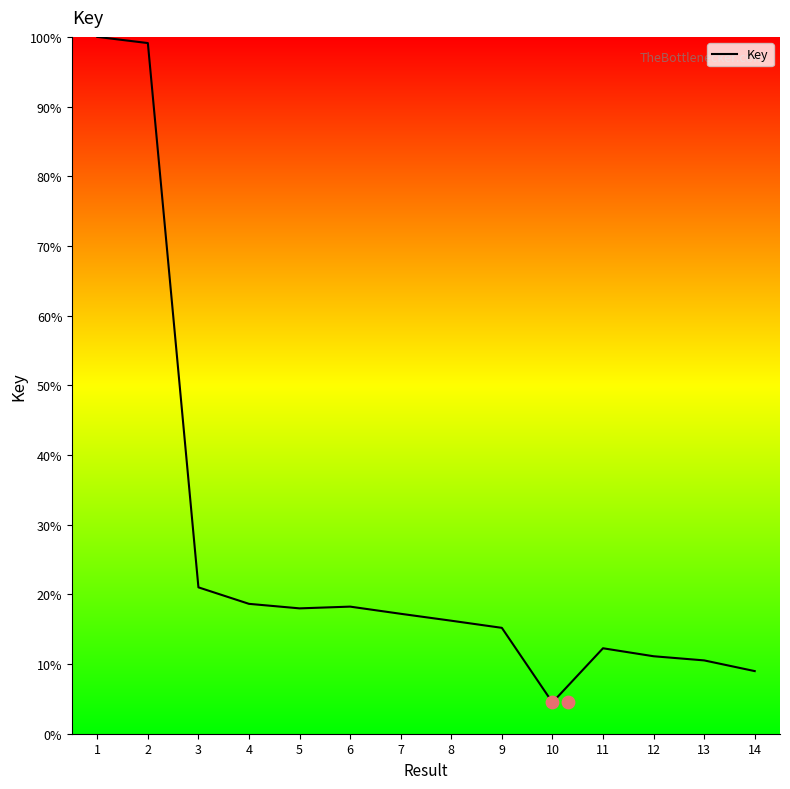

Between 7 and 5, which is larger?

5